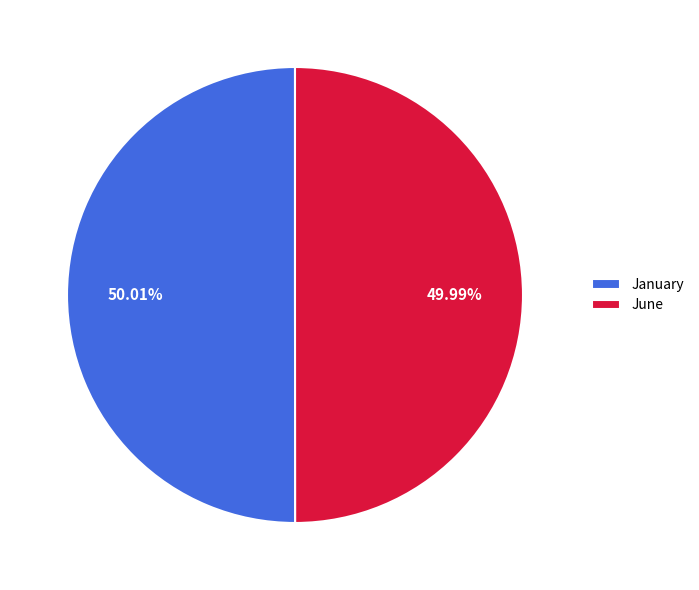

What percentage is the June slice, to the nearest percent?

50%